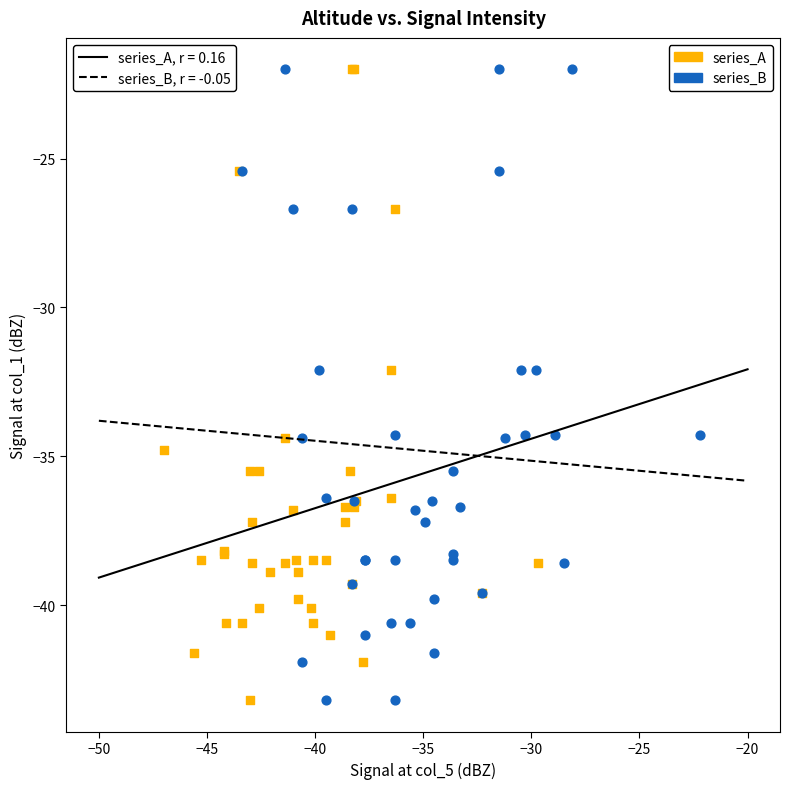

What are all the series names shown in the legend?

series_A, series_B